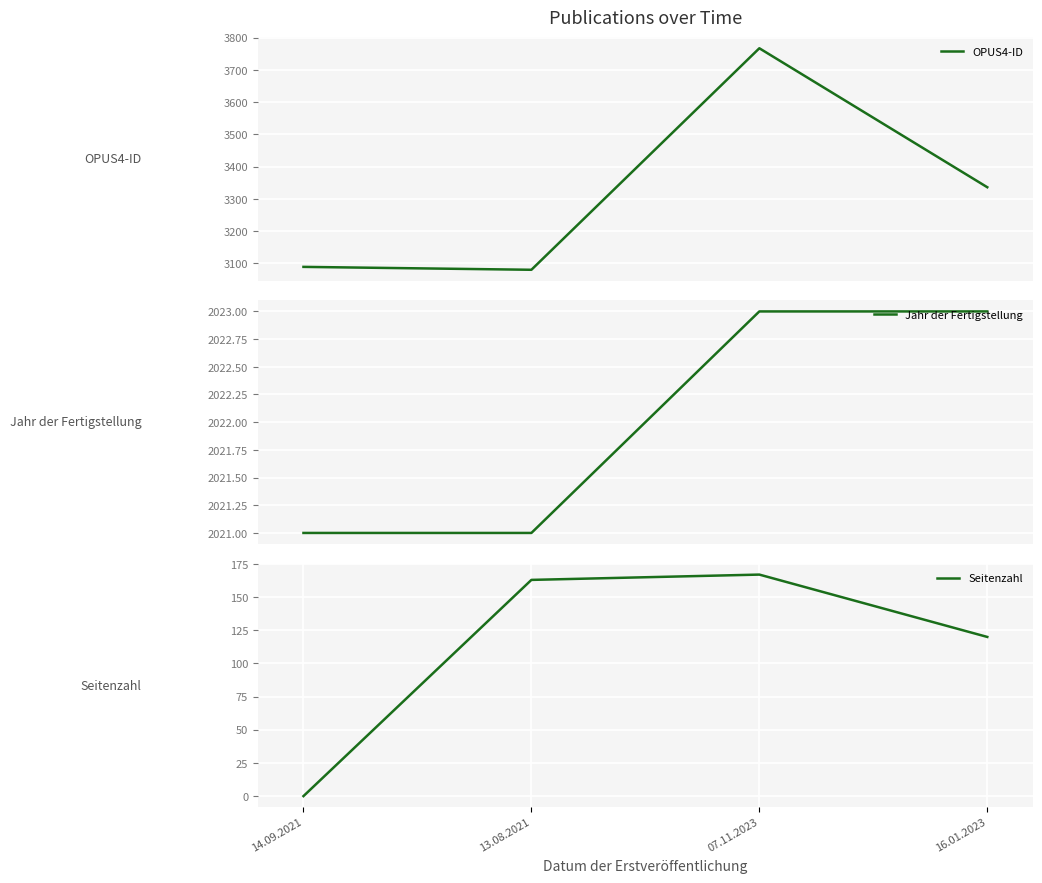

What is the difference between the maximum and minimum values in the OPUS4-ID series?

687